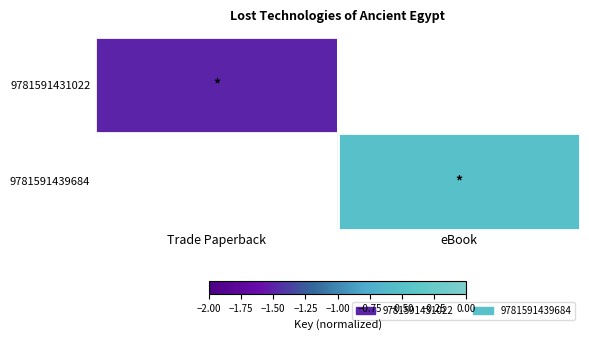

Between eBook and Trade Paperback, which is larger?

Trade Paperback